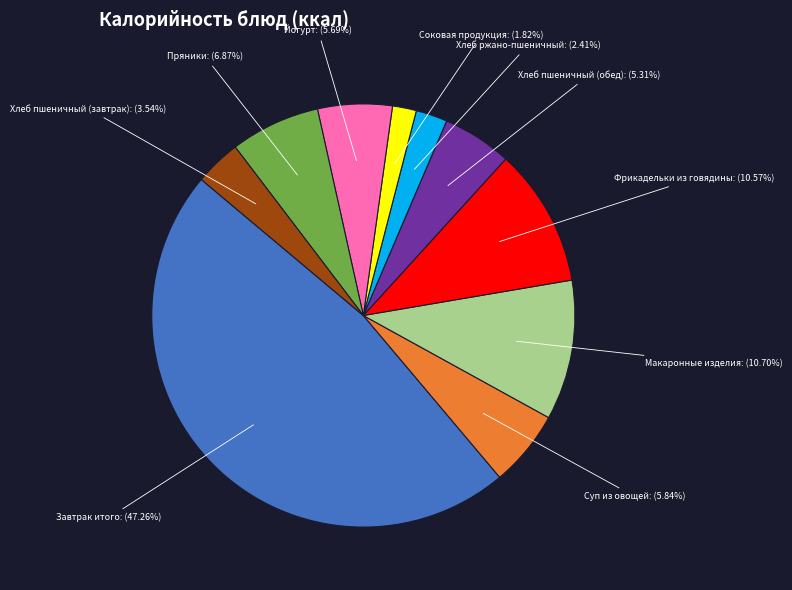

Does any single category account for the majority?

No